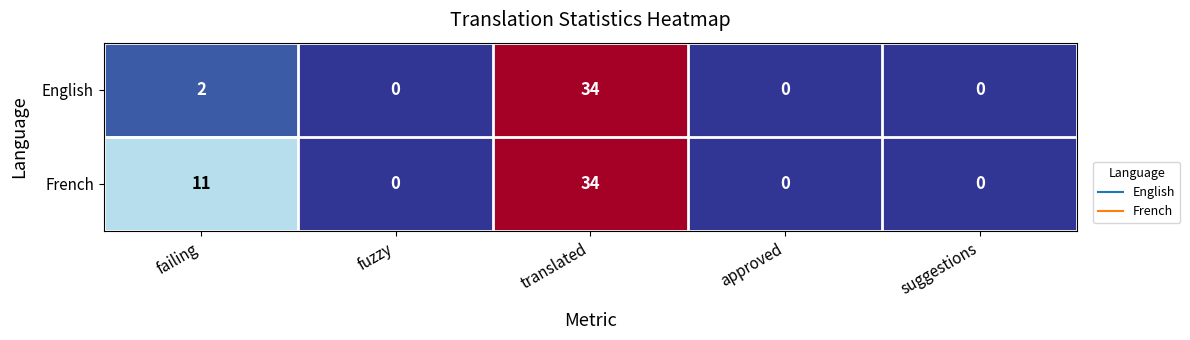

True or false: English has a value of -15 at approved.

False